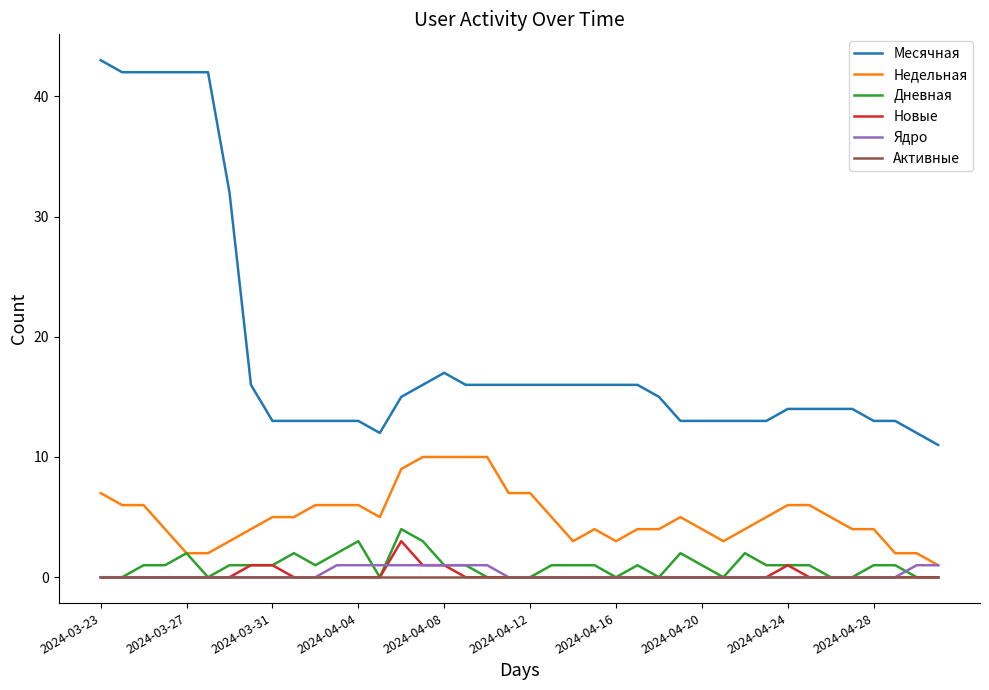

Which series has the widest spread of values?

Месячная